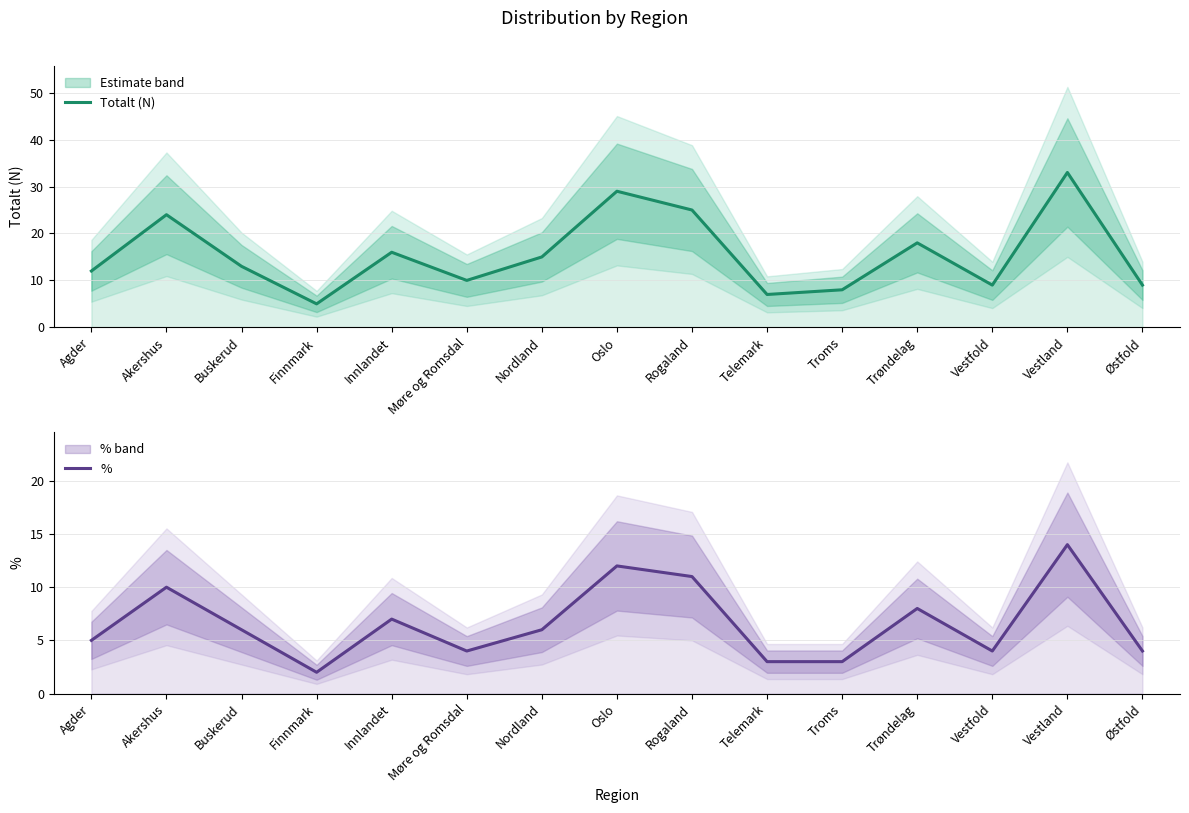

Which series has the largest total across all categories?

Totalt (N)